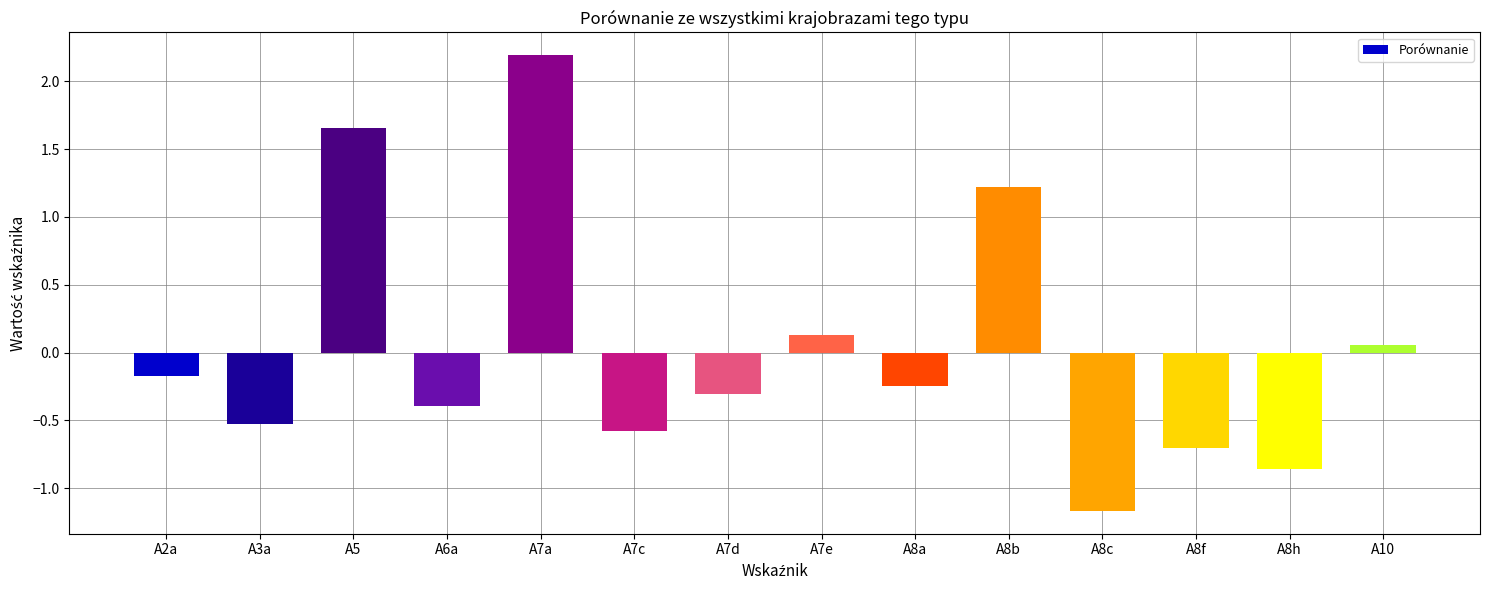

What position from the right is A8a?

6